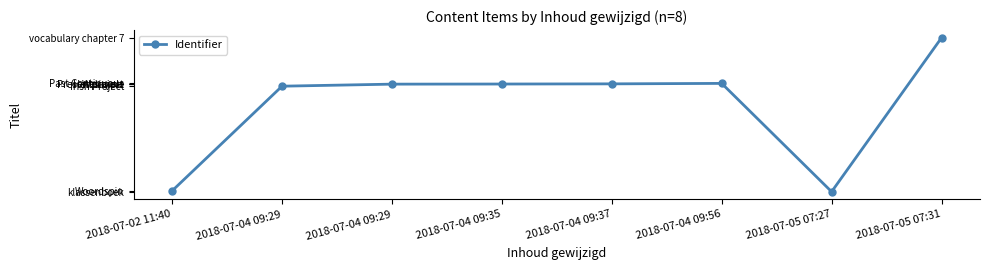

List the labels in order of value, smallest first.

2018-07-05 07:27, 2018-07-02 11:40, 2018-07-04 09:29, 2018-07-04 09:29, 2018-07-04 09:35, 2018-07-04 09:37, 2018-07-04 09:56, 2018-07-05 07:31